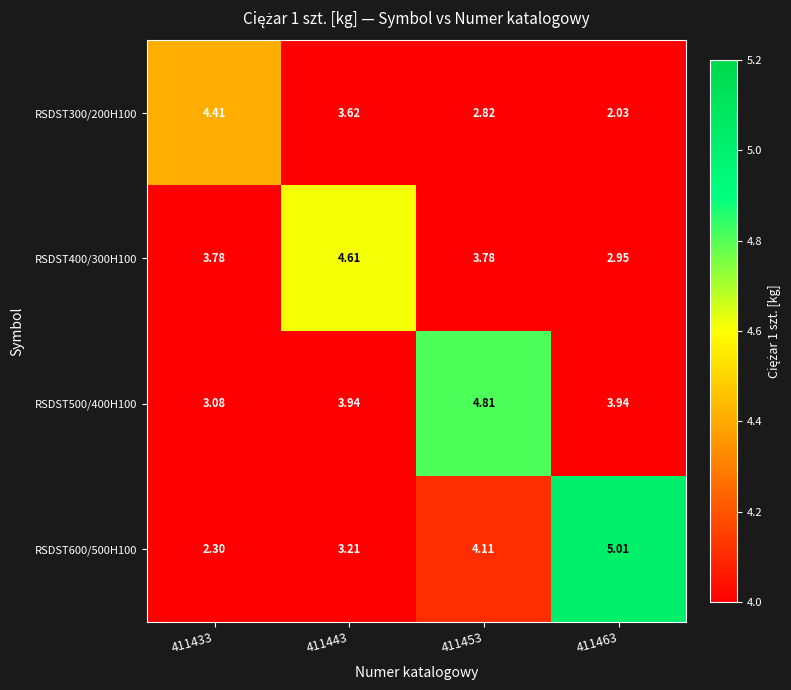

Is the value of RSDST400/300H100 at 411463 greater than the value of RSDST500/400H100 at 411463?

No